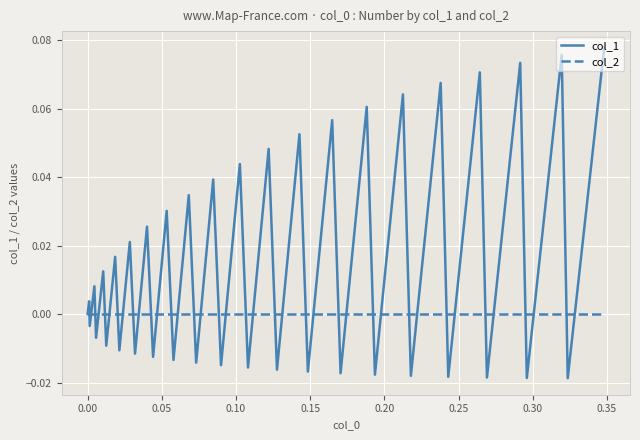

Which series has the largest range (max minus min)?

col_1